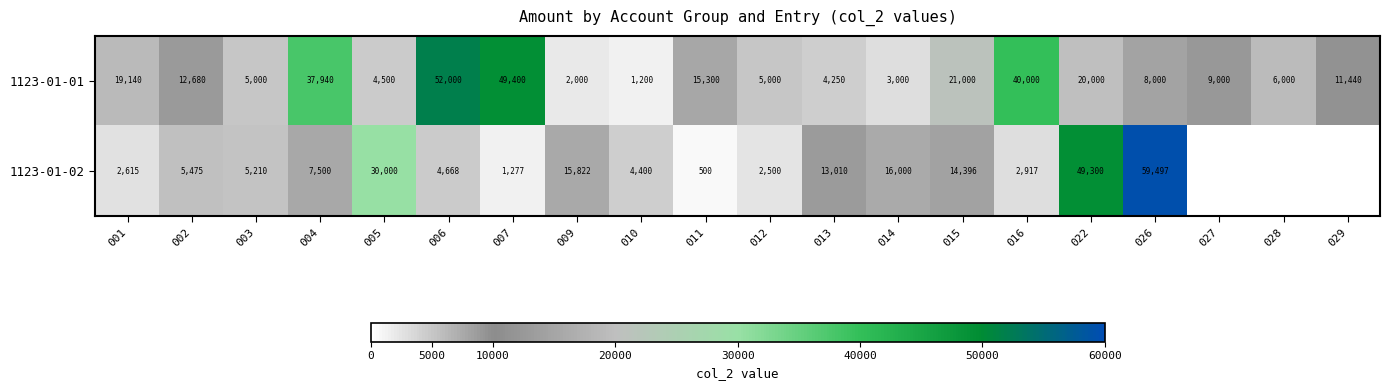

How many data points in 1123-01-01 are less than 11440?

10